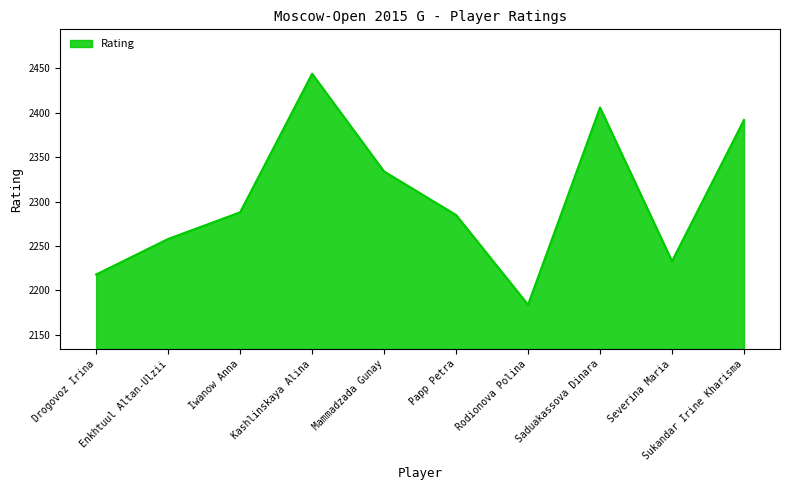

What is the minimum value shown in the chart?

2184